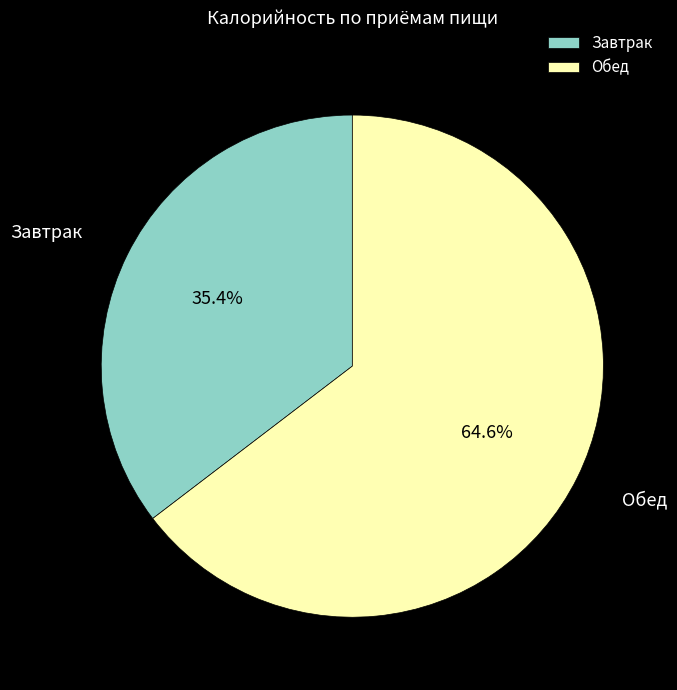

Combined, what portion of the pie is Обед and Завтрак?

100.0%